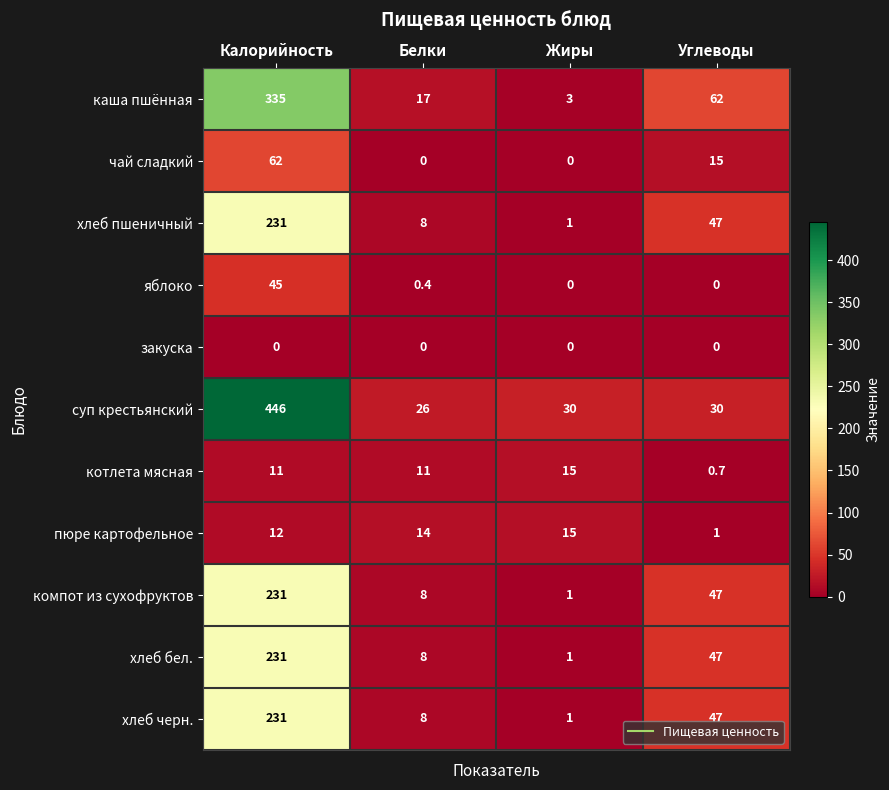

The value of компот из сухофруктов at Белки is 2.5. True or false?

False